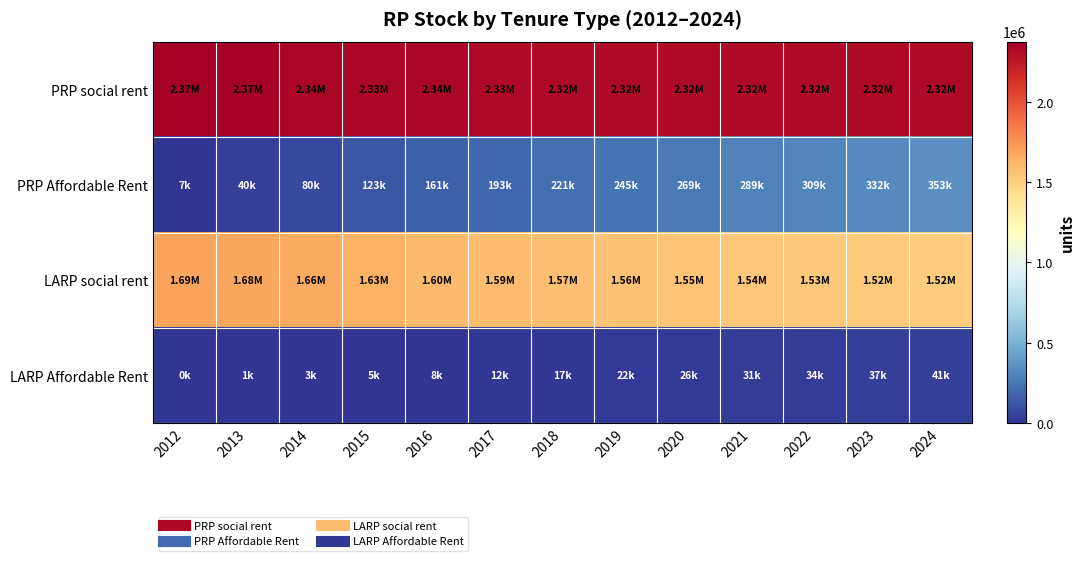

Reading right to left, list all the values displayed in this chart.

PRP social rent: 2024=2323750	2023=2318562	2022=2315839	2021=2316388	2020=2320957	2019=2321926	2018=2324920	2017=2325817	2016=2340304	2015=2334900	2014=2336735	2013=2366304	2012=2372789
PRP Affordable Rent: 2024=352813	2023=331694	2022=309267	2021=288948	2020=268771	2019=244880	2018=221243	2017=192748	2016=161193	2015=123264	2014=79815	2013=39592	2012=7354
LARP social rent: 2024=1516611	2023=1521103	2022=1530461	2021=1540242	2020=1548881	2019=1561700	2018=1573528	2017=1587714	2016=1601694	2015=1634894	2014=1663222	2013=1678654	2012=1691978
LARP Affordable Rent: 2024=40857	2023=37220	2022=33779	2021=30735	2020=26404	2019=21699	2018=16910	2017=12297	2016=8448	2015=5317	2014=2935	2013=896	2012=0